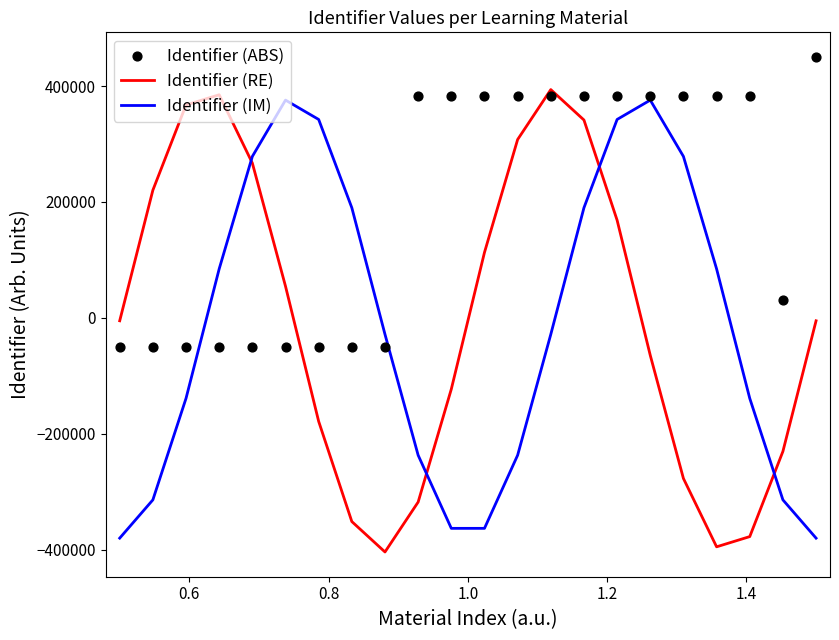

Which series has the largest Y range (max minus min)?

Identifier (RE)